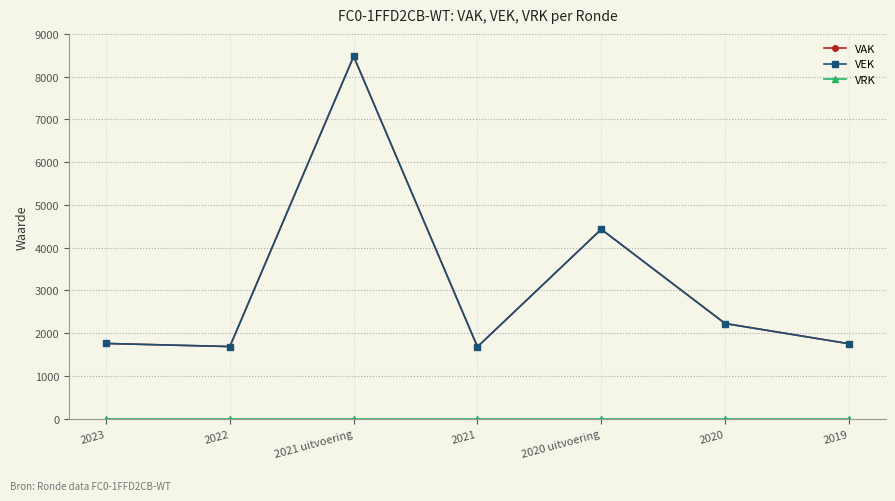

What is the label of the 2nd point from the right?

2020